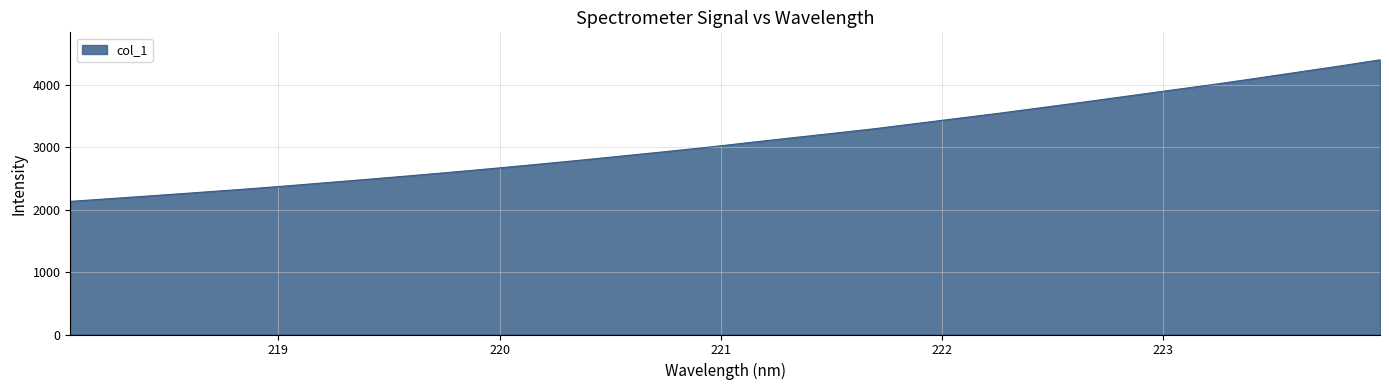

What is the difference between the maximum and minimum values?

2266.6